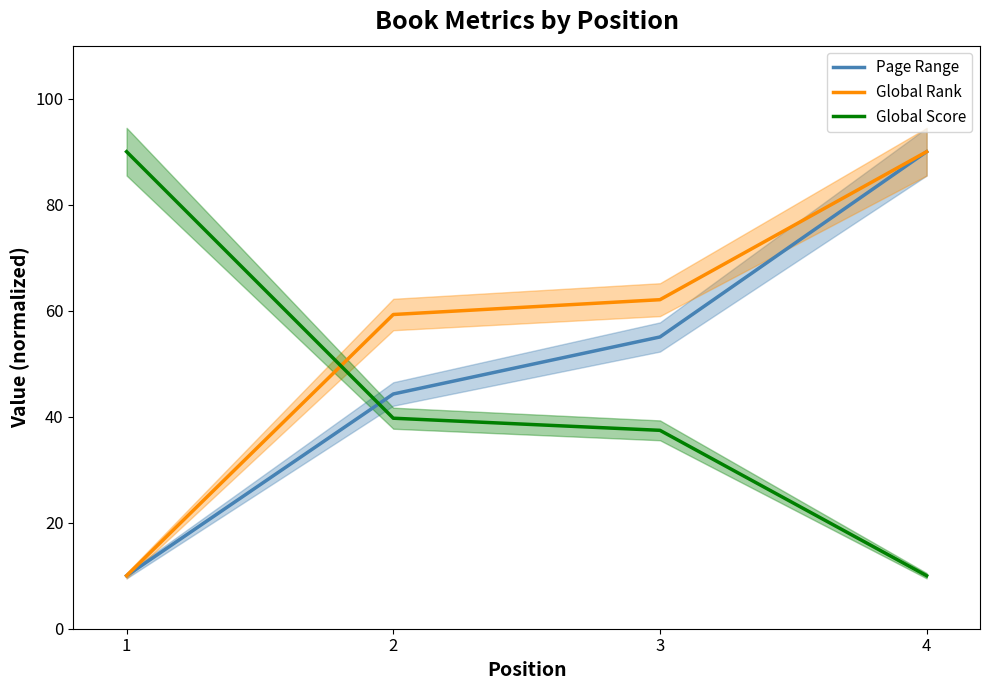

What is the value of the Global Rank point at the 2nd from the left?

59.3